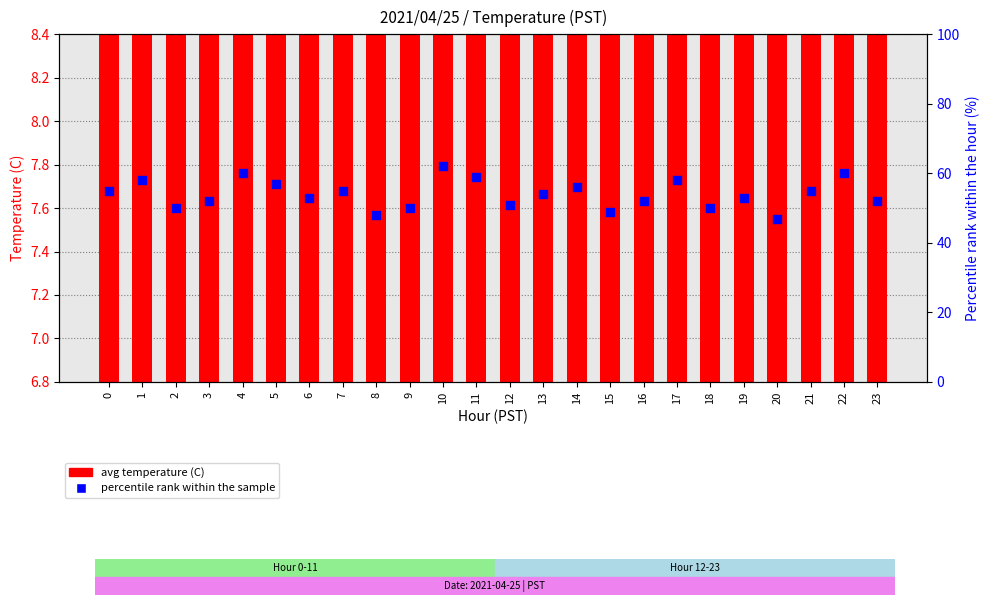

Which series reaches the maximum Y coordinate?

percentile rank within the sample